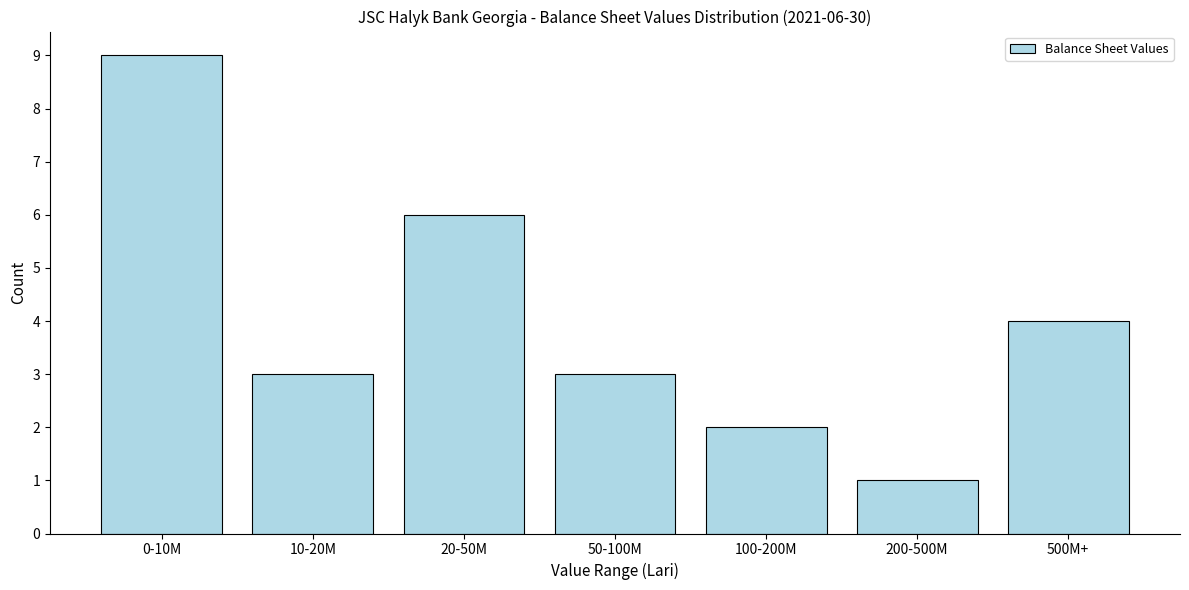

Reading left to right, extract all data points from this chart.

0-10M=9	10-20M=3	20-50M=6	50-100M=3	100-200M=2	200-500M=1	500M+=4